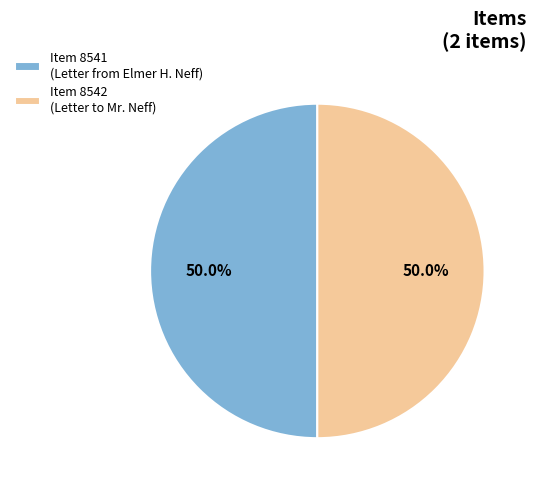

Approximately how many times larger is the value at Item 8542 (Letter to Mr. Neff) compared to Item 8541 (Letter from Elmer H. Neff)?

1.0